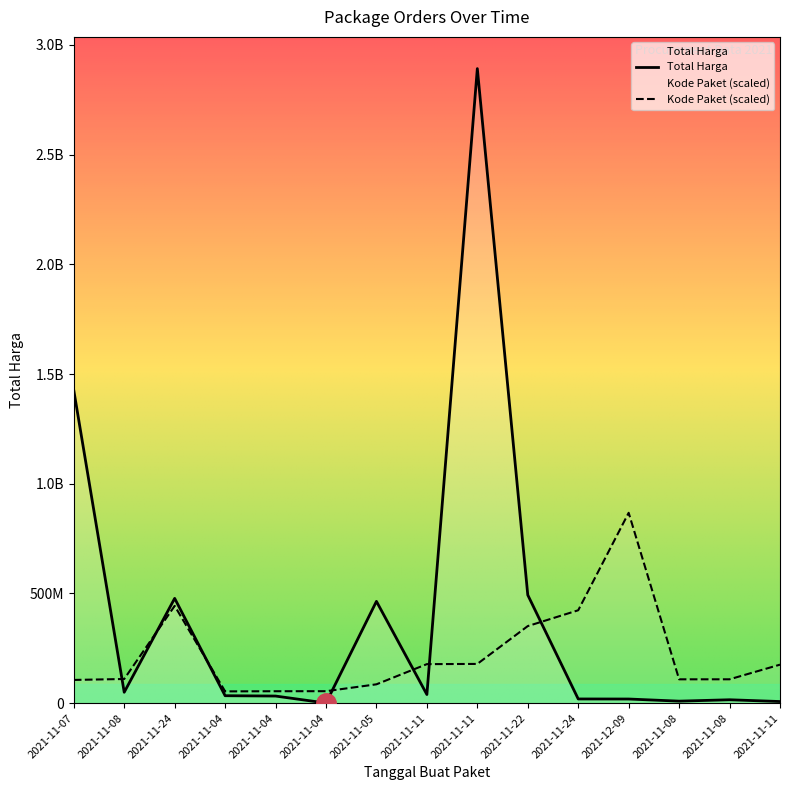

What is the difference between the highest and lowest values at 2021-11-08?

60451929.5